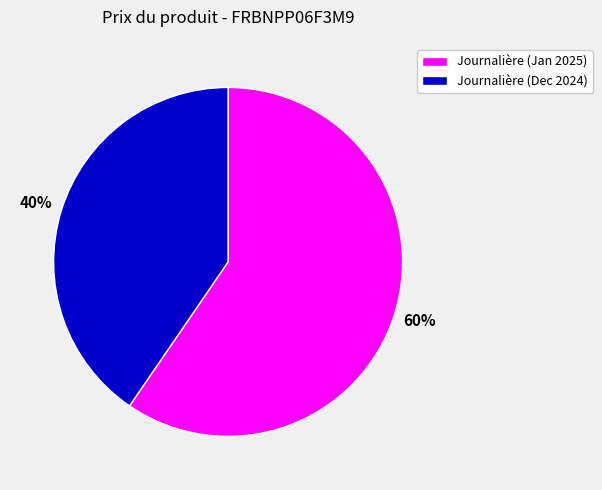

Is there any slice that represents more than half of the pie?

Yes